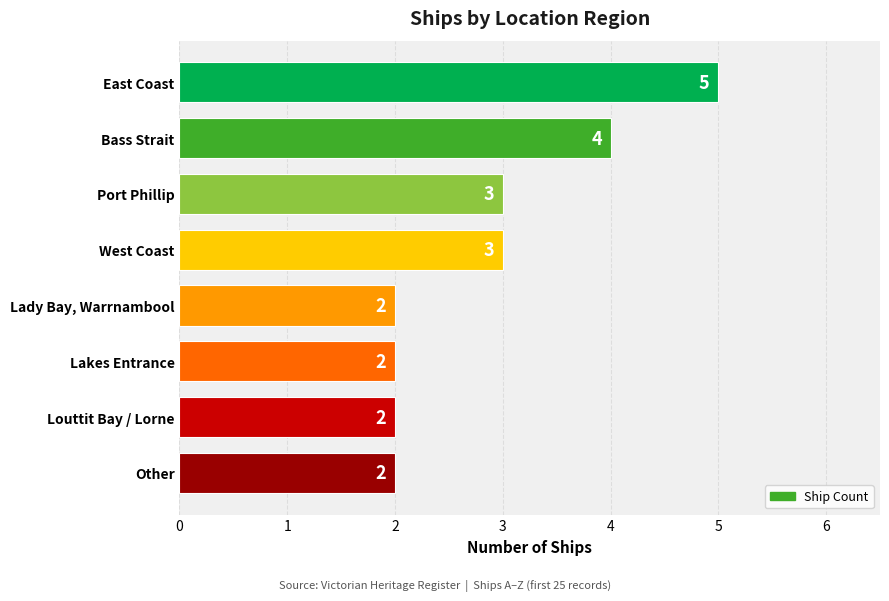

Which has a higher value, Port Phillip or Bass Strait?

Bass Strait